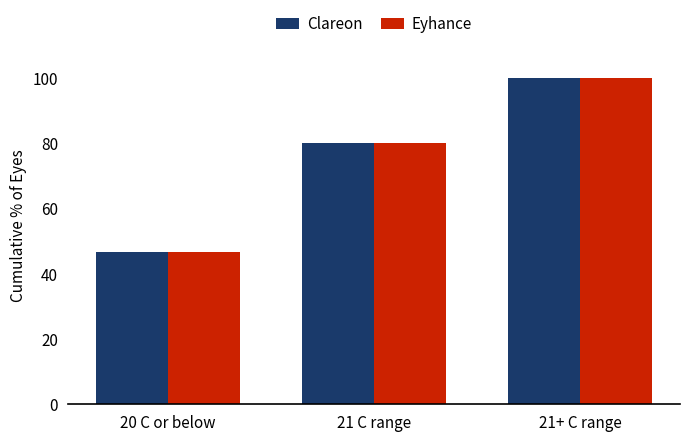

What is the value of the Eyhance bar at the 2nd from the left?

80.0